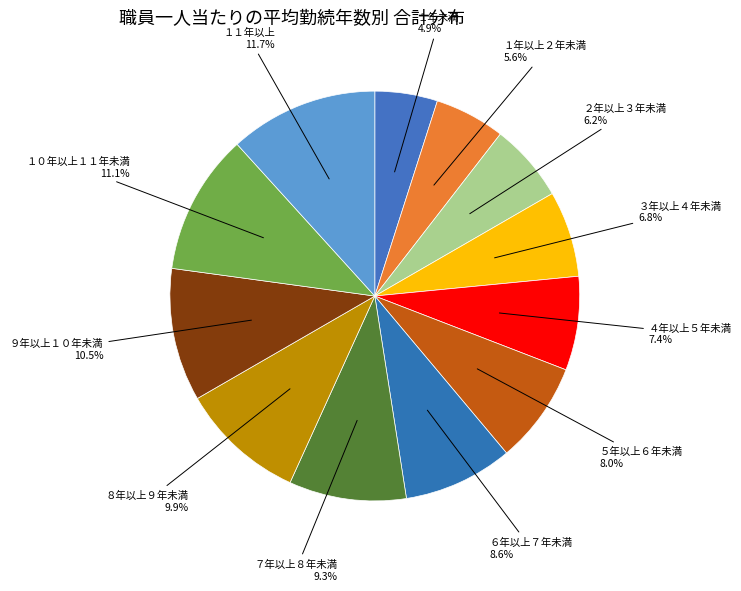

What percentage is the ６年以上７年未満 slice, to the nearest percent?

9%